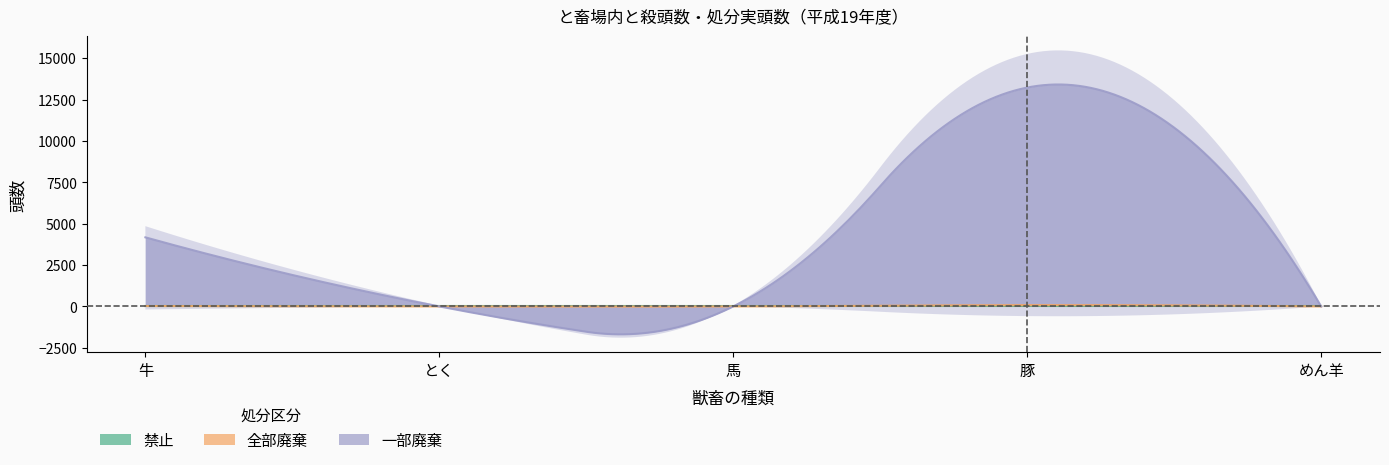

True or false: 全部廃棄 and 禁止 intersect in this chart.

False